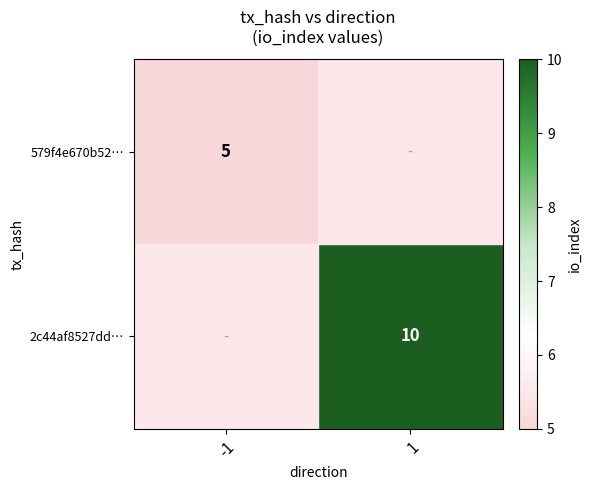

The 2c44af8527dd… series shows 10 at 1. True or false?

True